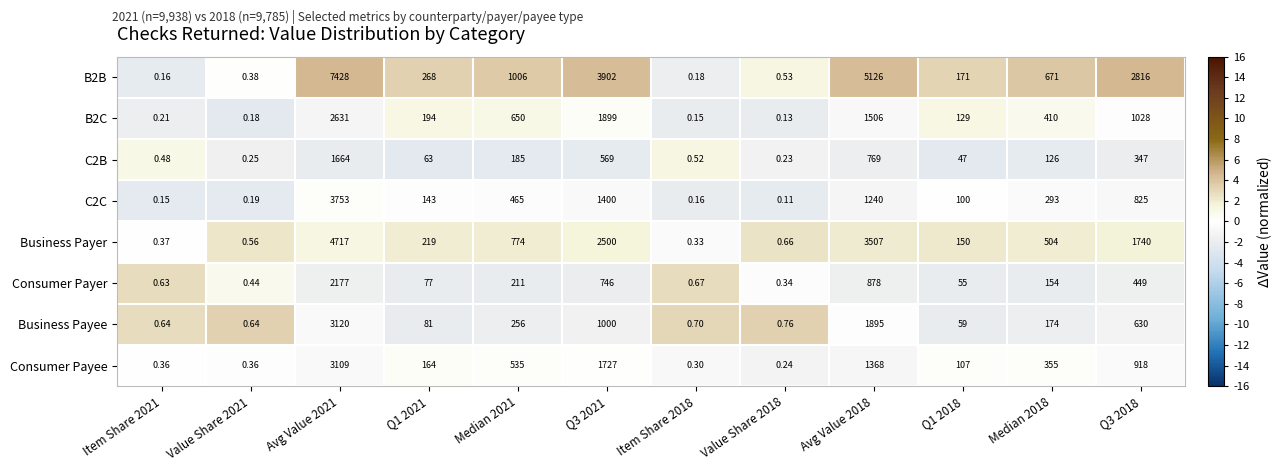

Is the value of C2B at Value Share 2021 greater than the value of Consumer Payer at Q1 2018?

No